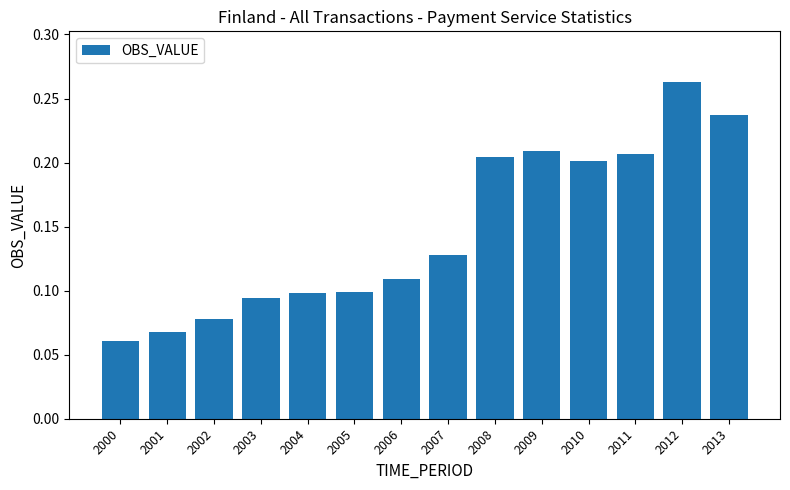

Is it true that the value at 2000 is 0.1?

True